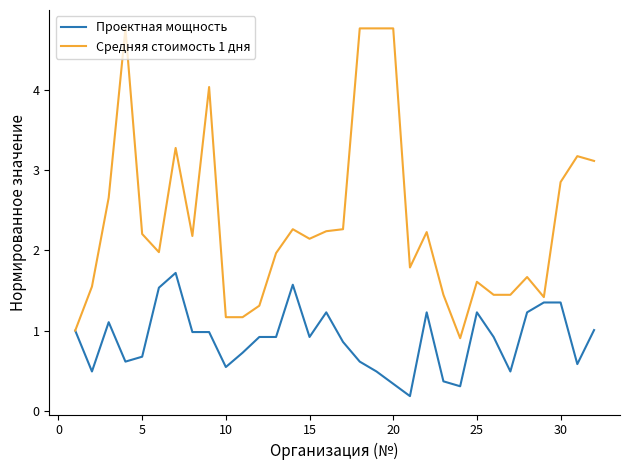

Which series has the largest total across all categories?

Средняя стоимость 1 дня